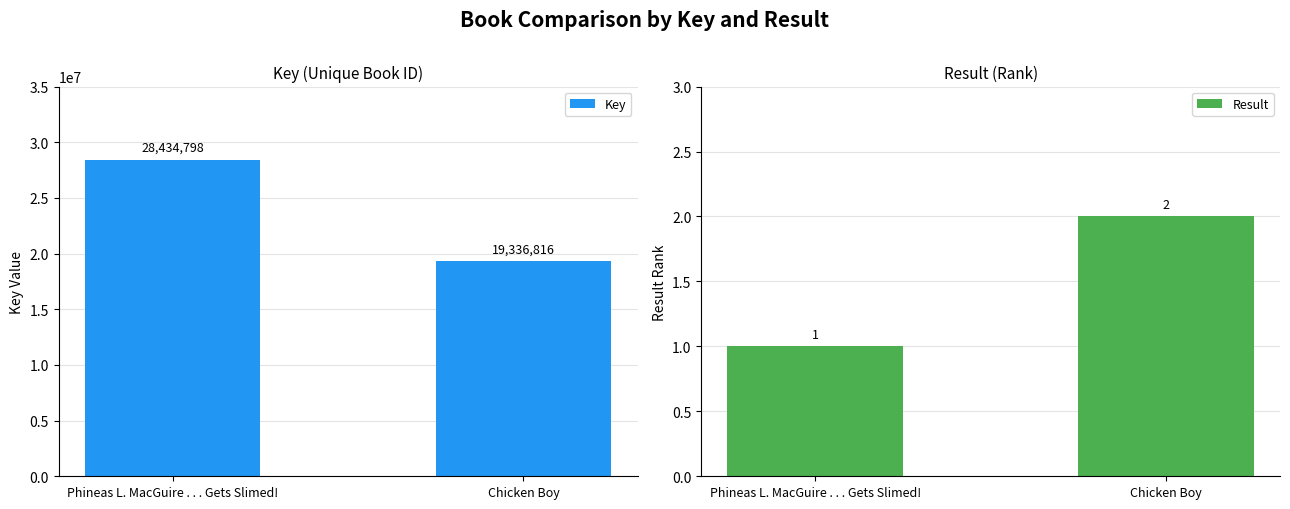

What is the maximum value for Key?

28434798